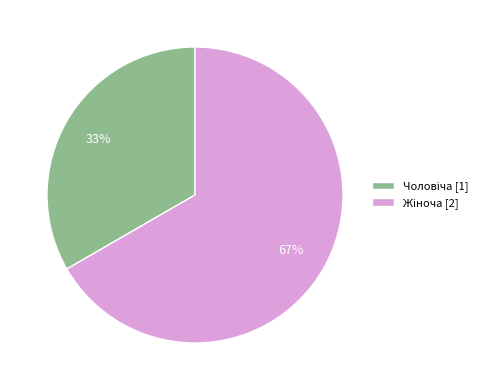

To the nearest percent, what is the average slice percentage?

50%